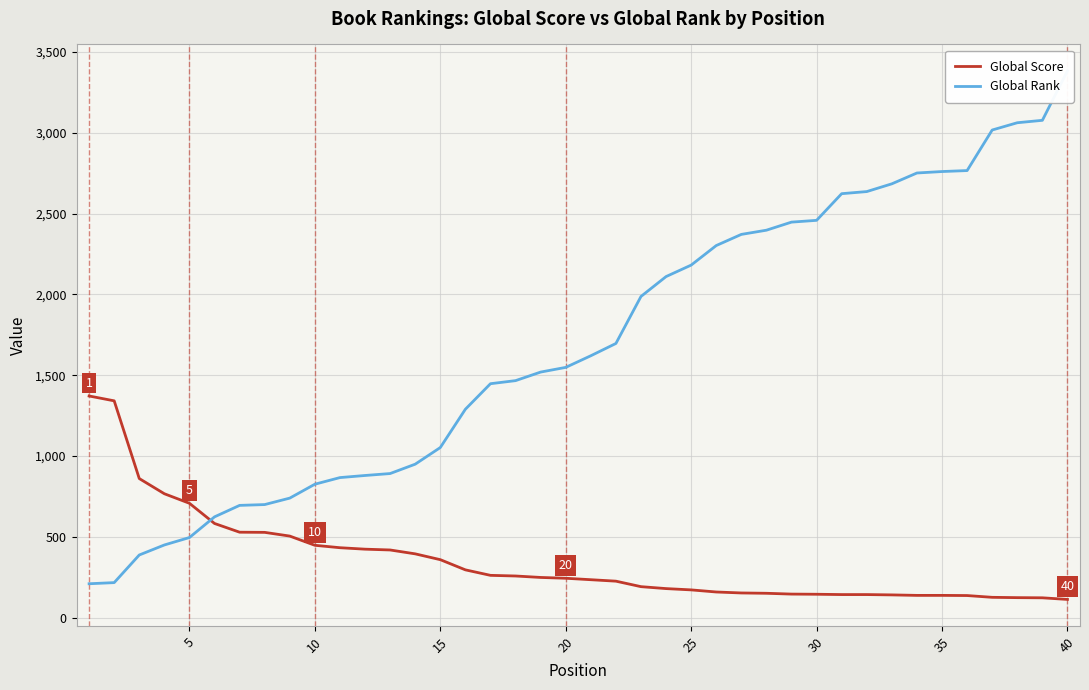

What is the maximum value for Global Score?

1371